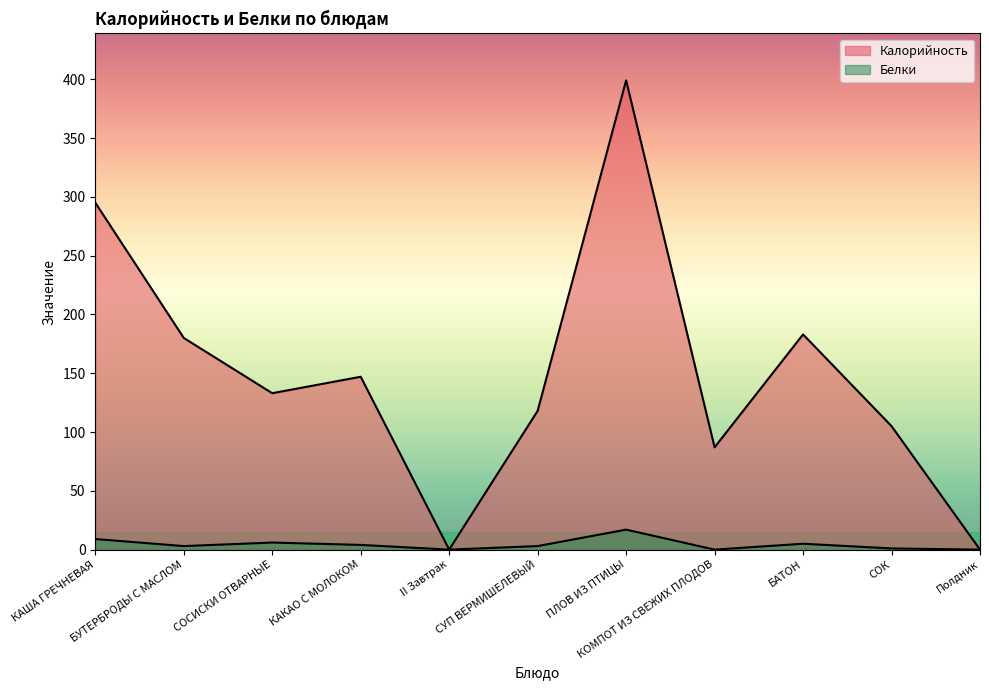

Where does the Белки series first go above 3?

КАША ГРЕЧНЕВАЯ